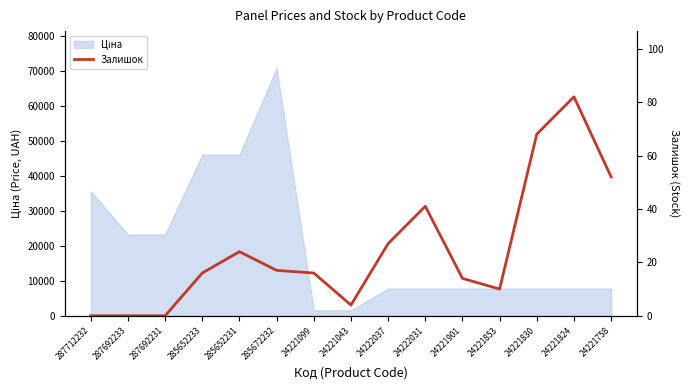

What is the sum of the values at 24221099 and 24222037?

43